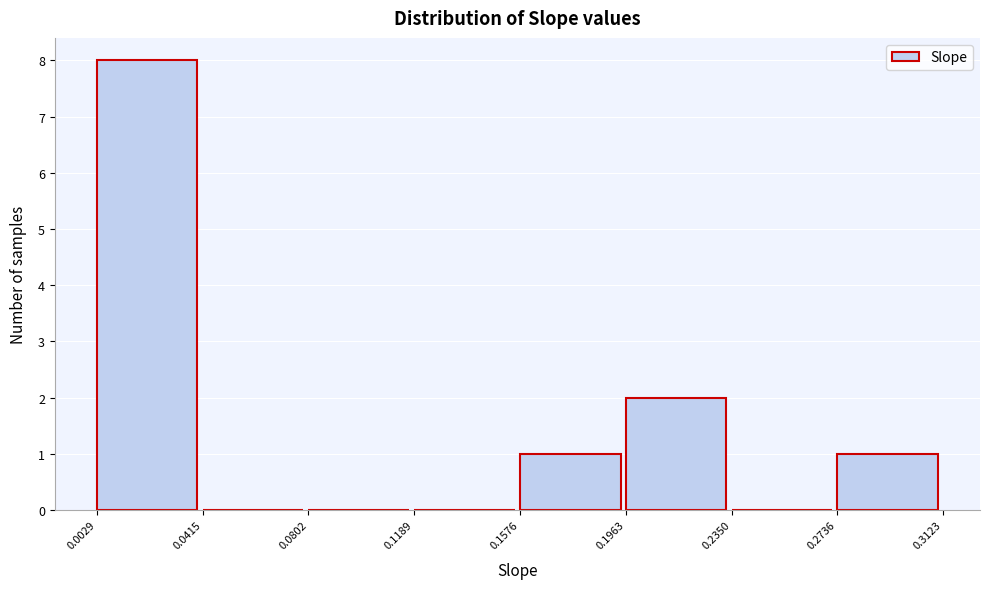

Reading left to right, list every bar in this chart as the range it spans on the x-axis followed by its height. The values are not printed on the chart, so give them approximately, as read against the axis.

0.0029 to 0.0415: 8
0.0415 to 0.0802: 0
0.0802 to 0.1189: 0
0.1189 to 0.1576: 0
0.1576 to 0.1963: 1
0.1963 to 0.2350: 2
0.2350 to 0.2736: 0
0.2736 to 0.3123: 1